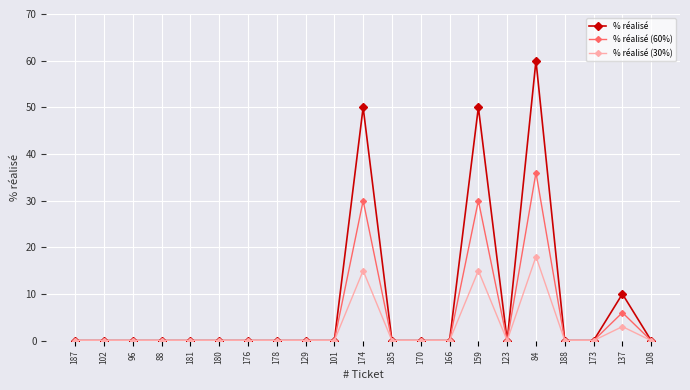

True or false: % réalisé (30%) has more than 1 points higher than both neighbors.

True